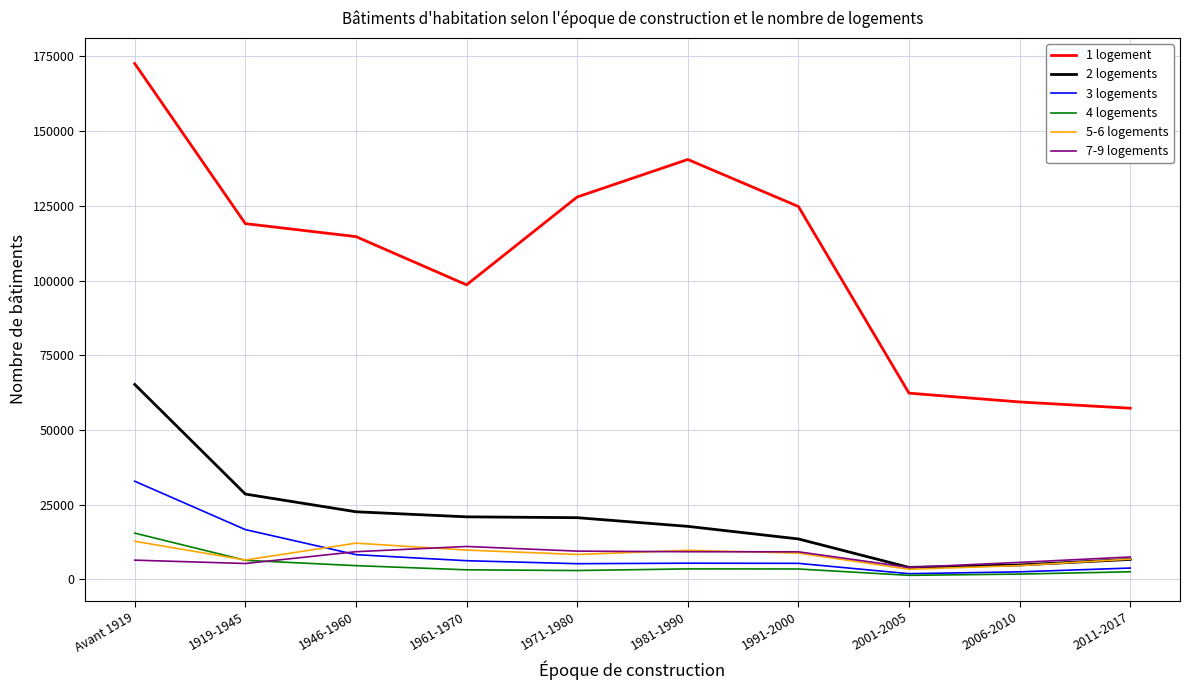

Which series has the widest spread of values?

1 logement